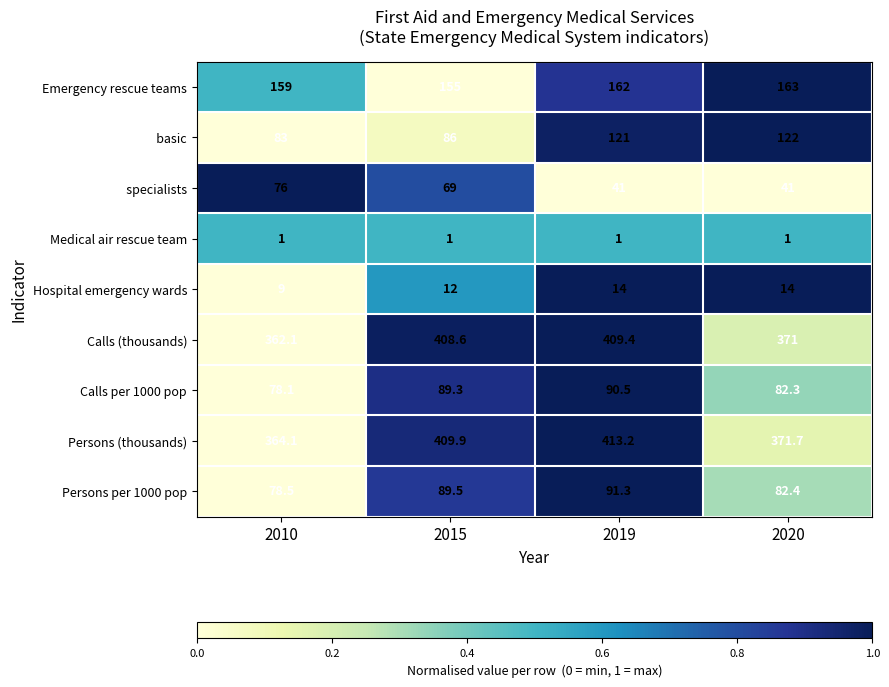

At which label is Calls (thousands) closest to 385?

2020